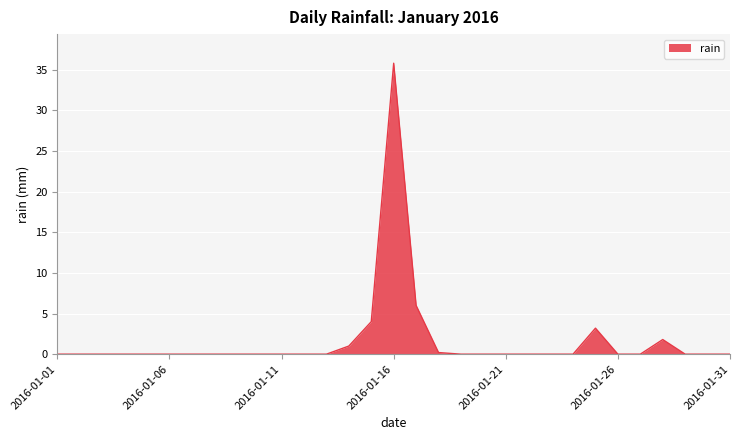

What is the maximum value shown in the chart?

35.8